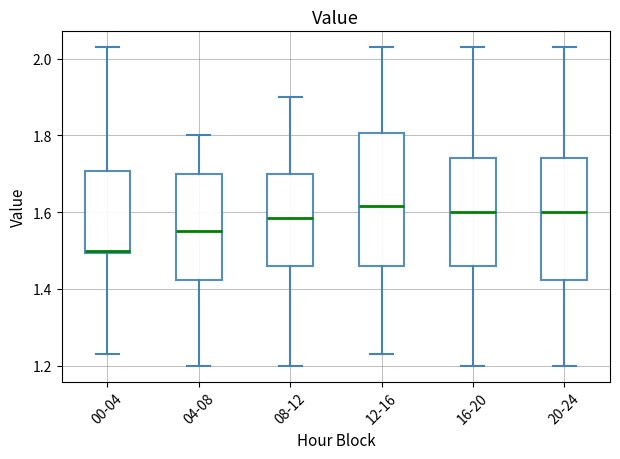

Reading left to right, transcribe this box plot: for each box, give where its median line is, the range the box spans, and where its two whiskers end, as read against the y-axis. The values are not printed on the chart, so give them approximately, as read against the axis.

00-04: median 1.50 (just above the box's lower edge), box 1.50 to 1.70, whiskers 1.24 to 2.04
04-08: median 1.56, box 1.42 to 1.70, whiskers 1.20 to 1.80
08-12: median 1.58, box 1.46 to 1.70, whiskers 1.20 to 1.90
12-16: median 1.62, box 1.46 to 1.80, whiskers 1.24 to 2.04
16-20: median 1.60, box 1.46 to 1.74, whiskers 1.20 to 2.04
20-24: median 1.60, box 1.42 to 1.74, whiskers 1.20 to 2.04